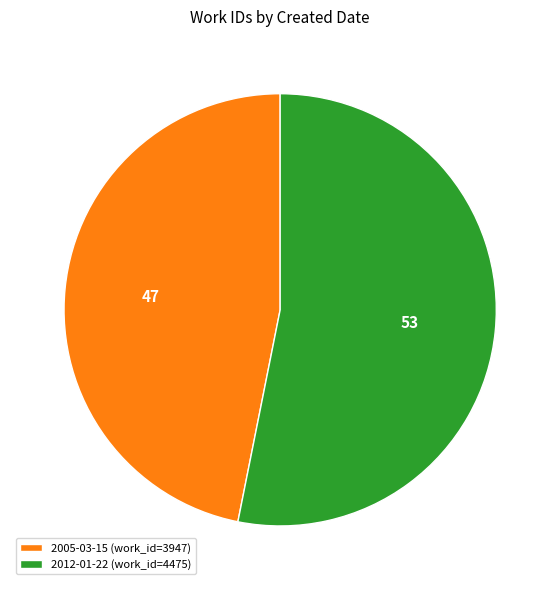

Which slice is the largest?

2012-01-22